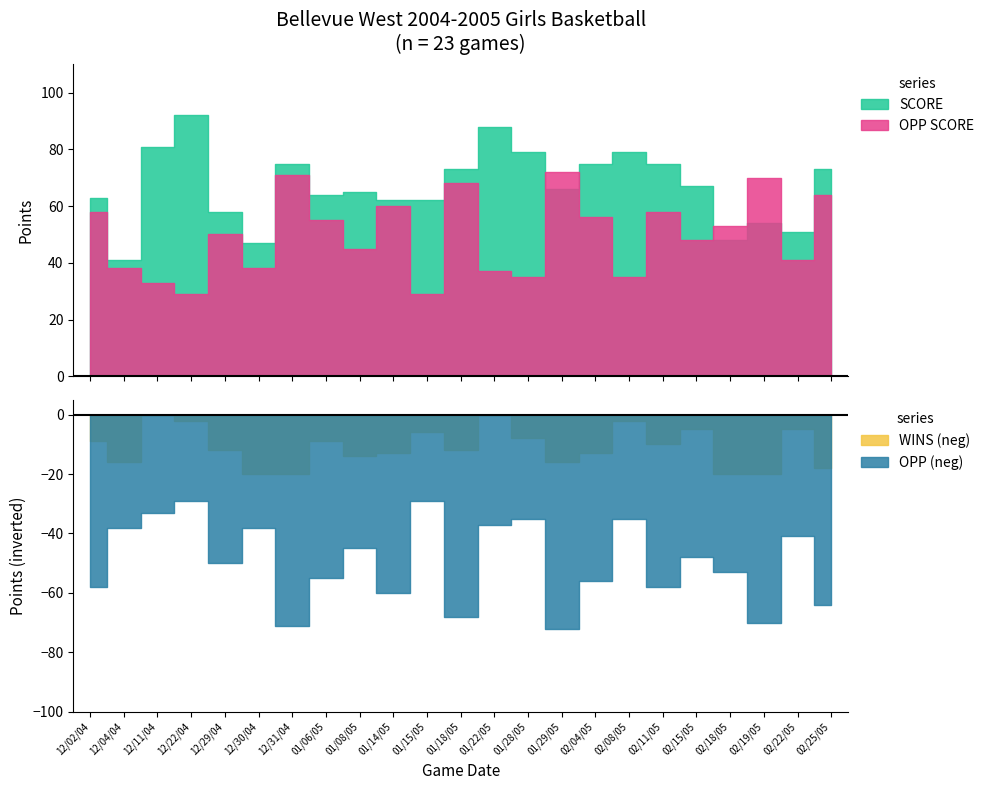

Reading left to right, extract all data points from this chart.

SCORE: 12/02/04=63	12/04/04=41	12/11/04=81	12/22/04=92	12/29/04=58	12/30/04=47	12/31/04=75	01/06/05=64	01/08/05=65	01/14/05=62	01/15/05=62	01/18/05=73	01/22/05=88	01/28/05=79	01/29/05=66	02/04/05=75	02/08/05=79	02/11/05=75	02/15/05=67	02/18/05=48	02/19/05=54	02/22/05=51	02/25/05=73
OPP SCORE: 12/02/04=58	12/04/04=38	12/11/04=33	12/22/04=29	12/29/04=50	12/30/04=38	12/31/04=71	01/06/05=55	01/08/05=45	01/14/05=60	01/15/05=29	01/18/05=68	01/22/05=37	01/28/05=35	01/29/05=72	02/04/05=56	02/08/05=35	02/11/05=58	02/15/05=48	02/18/05=53	02/19/05=70	02/22/05=41	02/25/05=64
WINS: 12/02/04=9	12/04/04=16	12/11/04=0	12/22/04=2	12/29/04=12	12/30/04=20	12/31/04=20	01/06/05=9	01/08/05=14	01/14/05=13	01/15/05=6	01/18/05=12	01/22/05=0	01/28/05=8	01/29/05=16	02/04/05=13	02/08/05=2	02/11/05=10	02/15/05=5	02/18/05=20	02/19/05=20	02/22/05=5	02/25/05=18